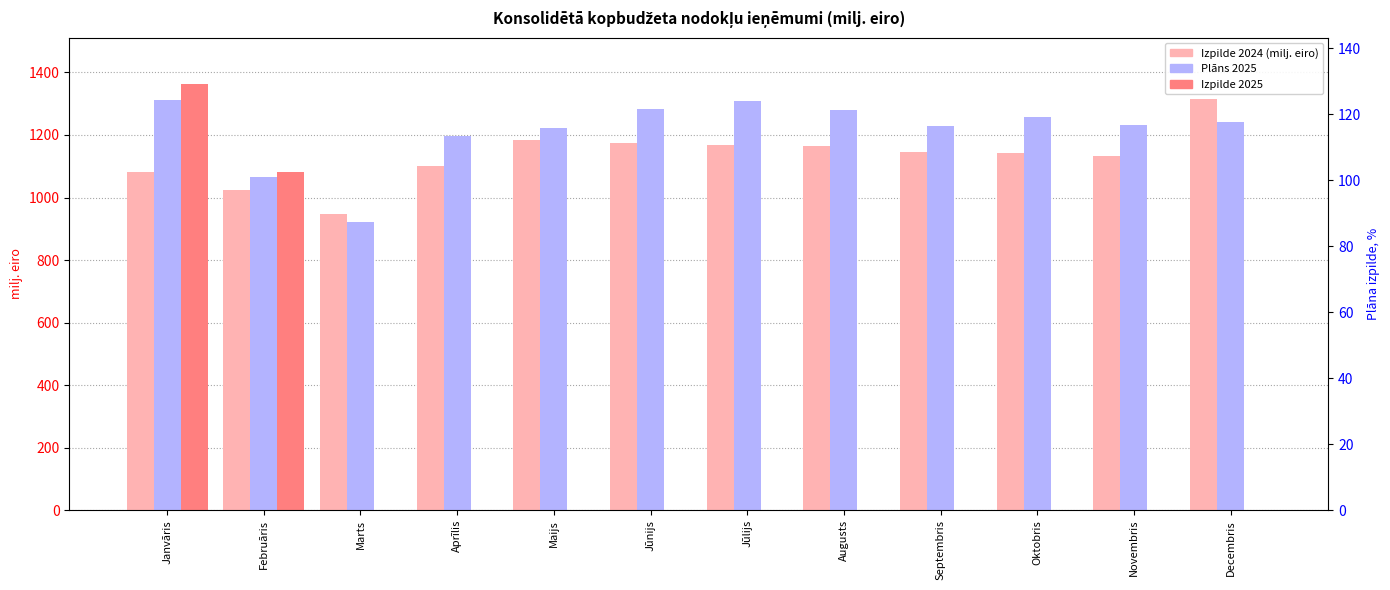

Reading left to right, extract all data points from this chart.

Izpilde 2024 (milj. eiro): 1080.5	1024.3	948.4	1101.1	1184.6	1175.6	1168.9	1163.8	1144.5	1143.5	1134.3	1314.0
Plāns 2025: 1313.1	1066.0	922.4	1196.8	1223.3	1282.5	1307.3	1279.4	1229.1	1256.9	1233.0	1242.9
Izpilde 2025: 1364.4	1081.4	0.0	0.0	0.0	0.0	0.0	0.0	0.0	0.0	0.0	0.0